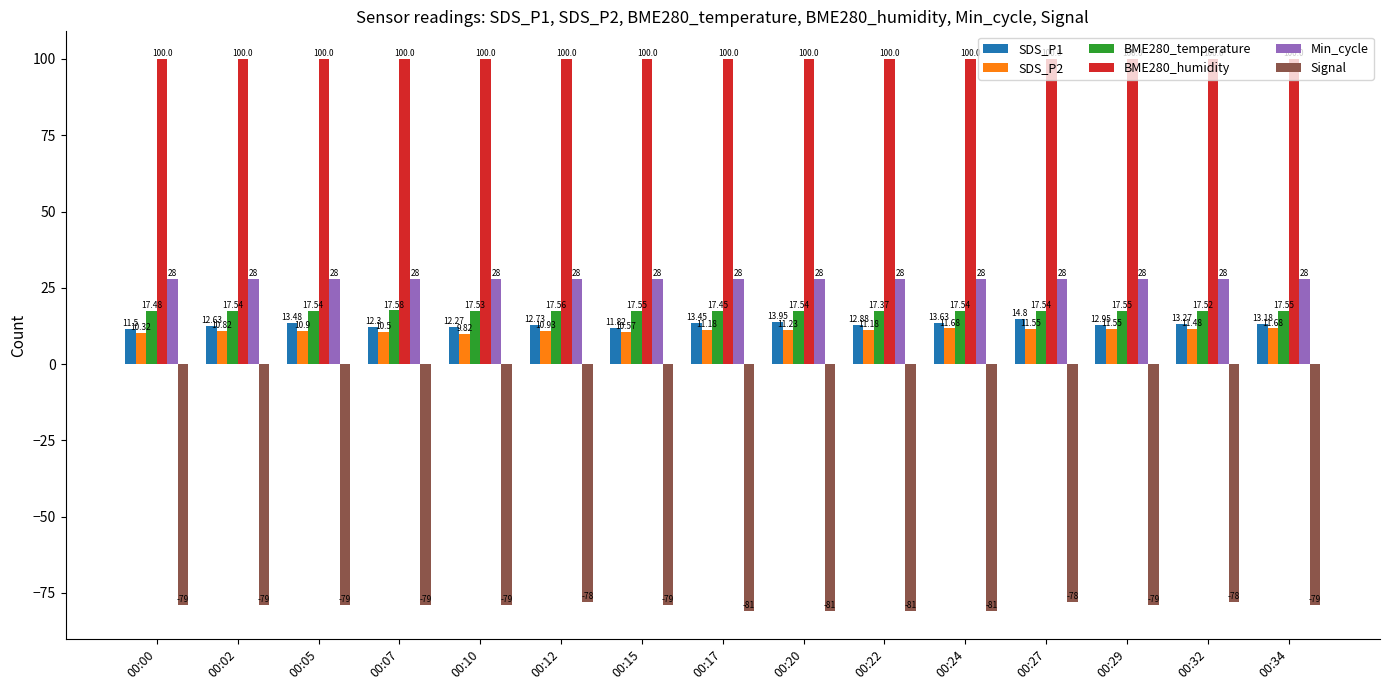

How many data points does each series have?

15